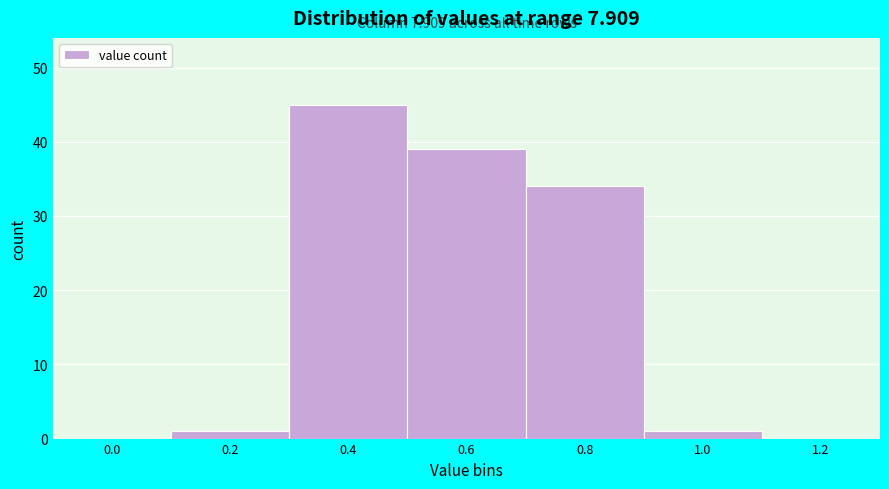

Reading left to right, extract all data points from this chart.

0.0=0	0.2=1	0.4=45	0.6=39	0.8=34	1.0=1	1.2=0